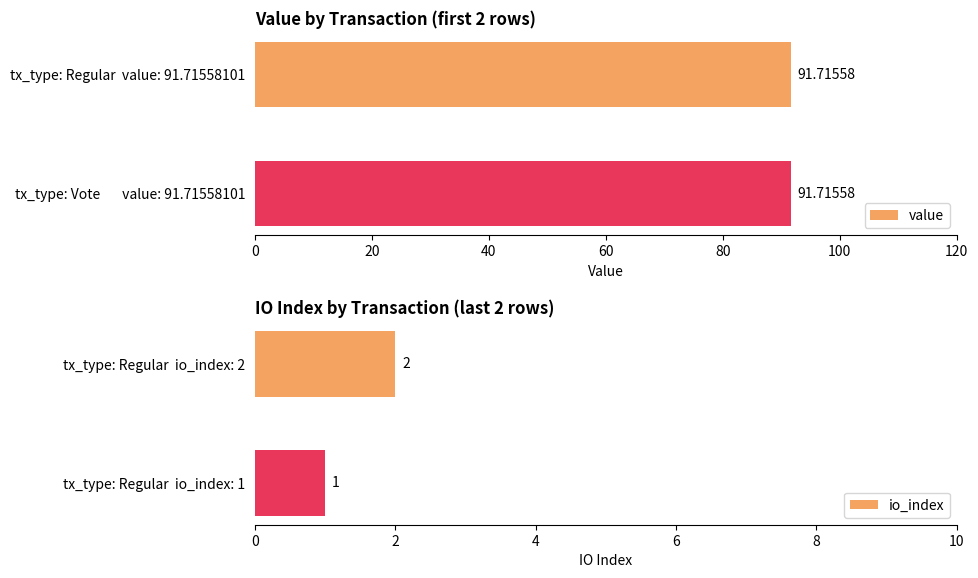

What is the value of the io_index bar at the 2nd from the left?

1.0